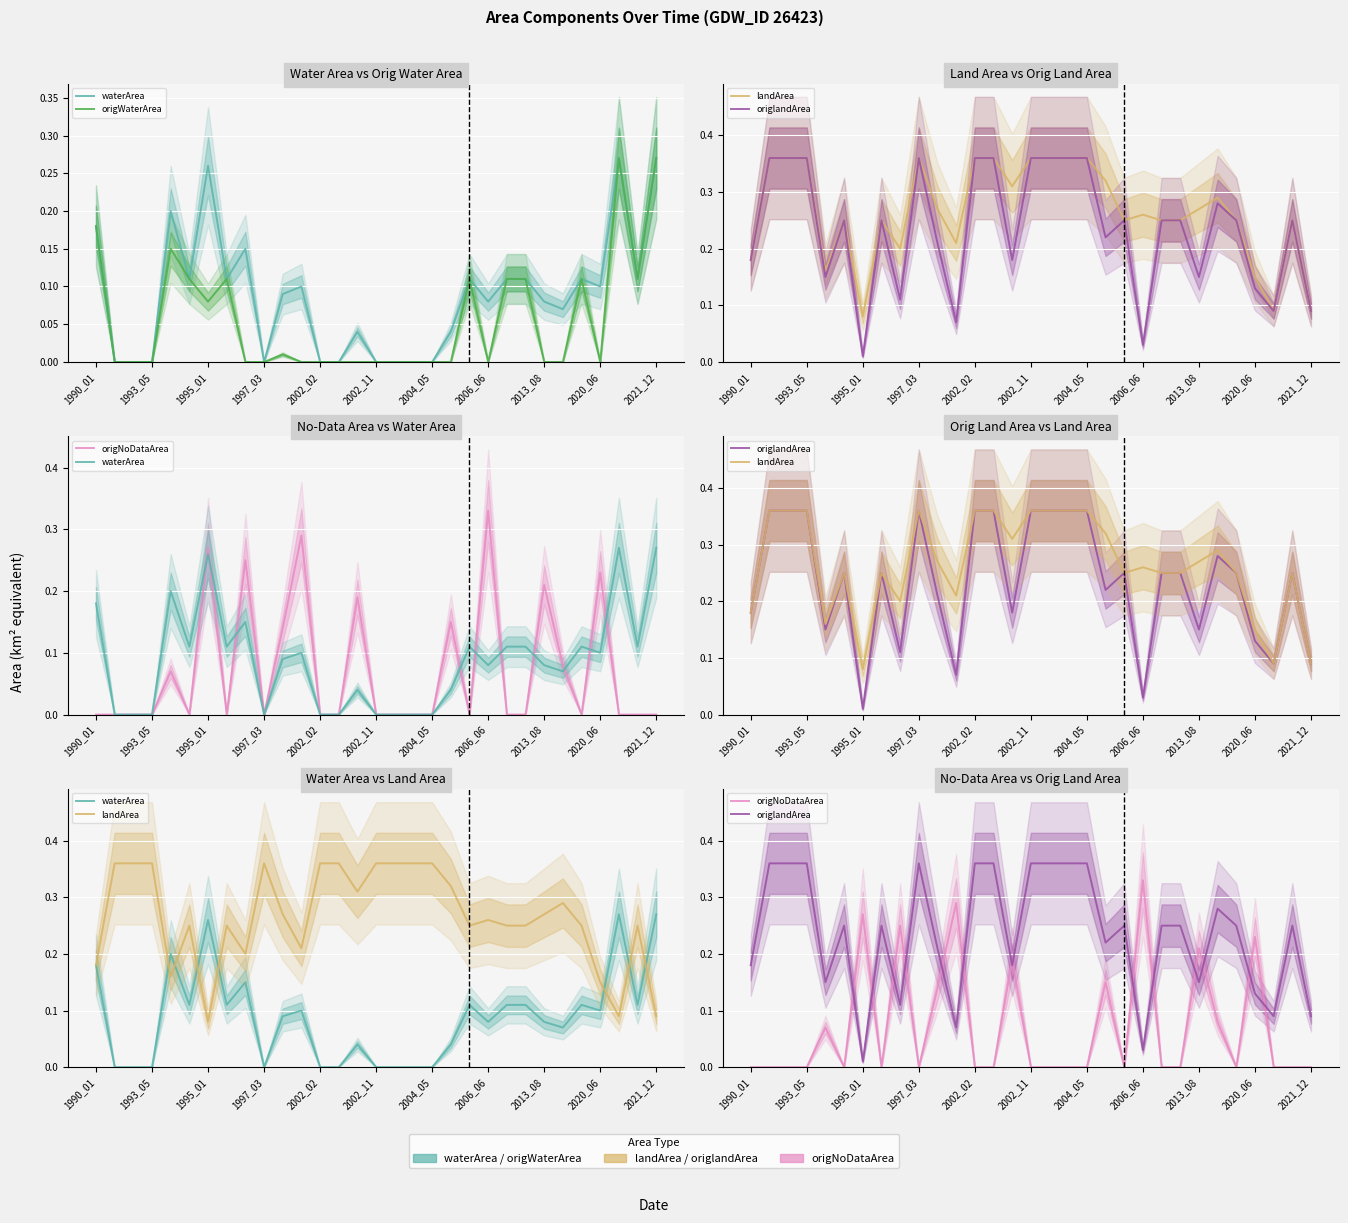

Reading right to left, list all the values displayed in this chart.

waterArea: 0.3	0.1	0.3	0.1	0.1	0.1	0.1	0.1	0.1	0.1	0.1	0.0	0.0	0.0	0.0	0.0	0.0	0.0	0.0	0.1	0.1	0.0	0.1	0.1	0.3	0.1	0.2	0.0	0.0	0.0	0.2
origWaterArea: 0.3	0.1	0.3	0.0	0.1	0.0	0.0	0.1	0.1	0.0	0.1	0.0	0.0	0.0	0.0	0.0	0.0	0.0	0.0	0.0	0.0	0.0	0.0	0.1	0.1	0.1	0.1	0.0	0.0	0.0	0.2
landArea: 0.1	0.2	0.1	0.1	0.2	0.3	0.3	0.2	0.2	0.3	0.2	0.3	0.4	0.4	0.4	0.4	0.3	0.4	0.4	0.2	0.3	0.4	0.2	0.2	0.1	0.2	0.2	0.4	0.4	0.4	0.2
origlandArea: 0.1	0.2	0.1	0.1	0.2	0.3	0.1	0.2	0.2	0.0	0.2	0.2	0.4	0.4	0.4	0.4	0.2	0.4	0.4	0.1	0.2	0.4	0.1	0.2	0.0	0.2	0.1	0.4	0.4	0.4	0.2
origNoDataArea: 0.0	0.0	0.0	0.2	0.0	0.1	0.2	0.0	0.0	0.3	0.0	0.1	0.0	0.0	0.0	0.0	0.2	0.0	0.0	0.3	0.1	0.0	0.2	0.0	0.3	0.0	0.1	0.0	0.0	0.0	0.0